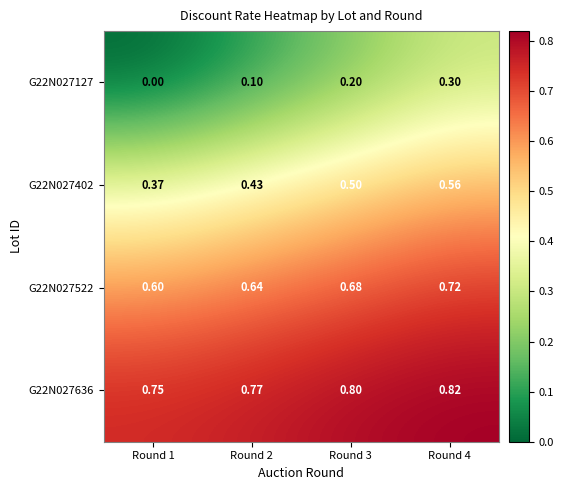

At how many categories does at least one series exceed 0?

4